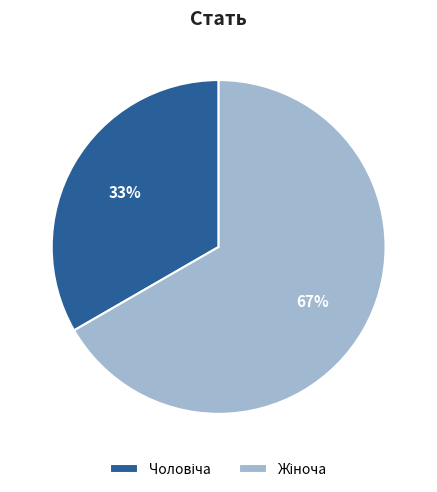

Is there a majority slice in this chart?

Yes